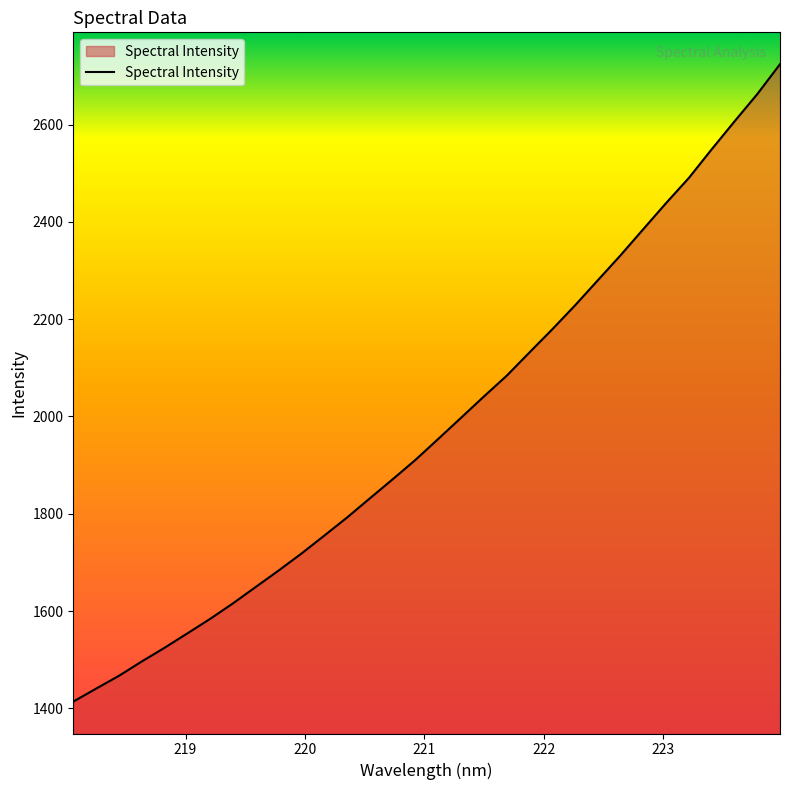

What is the difference between the maximum and minimum values?

1310.3